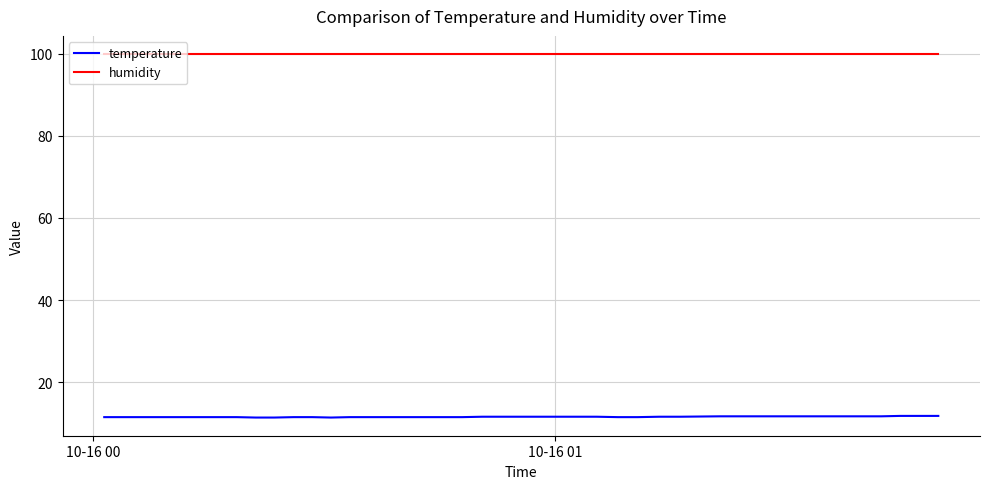

True or false: temperature and humidity cross at least once.

False